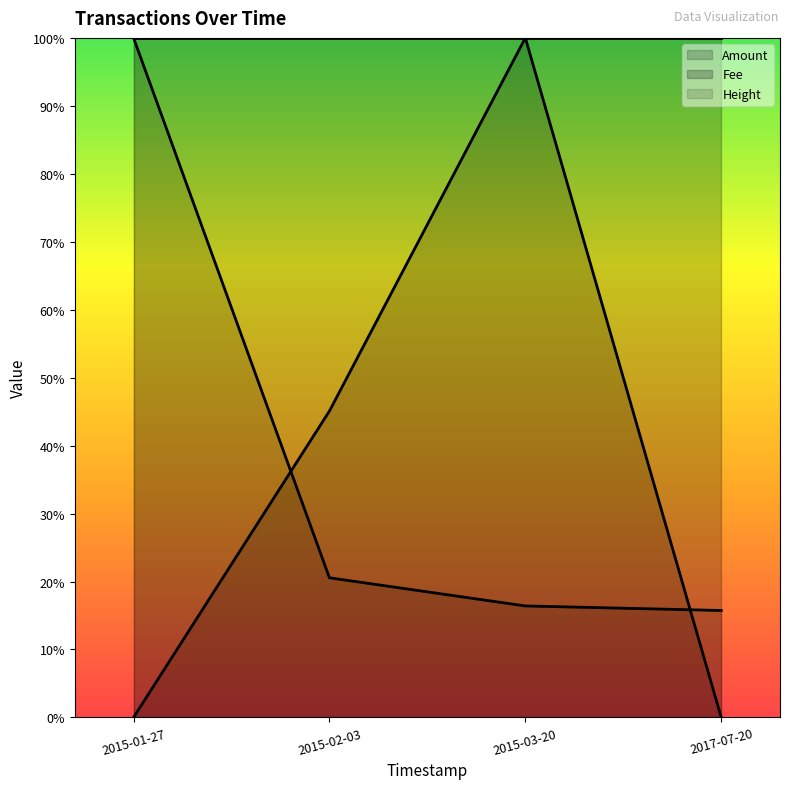

How many categories are shown in the chart?

4